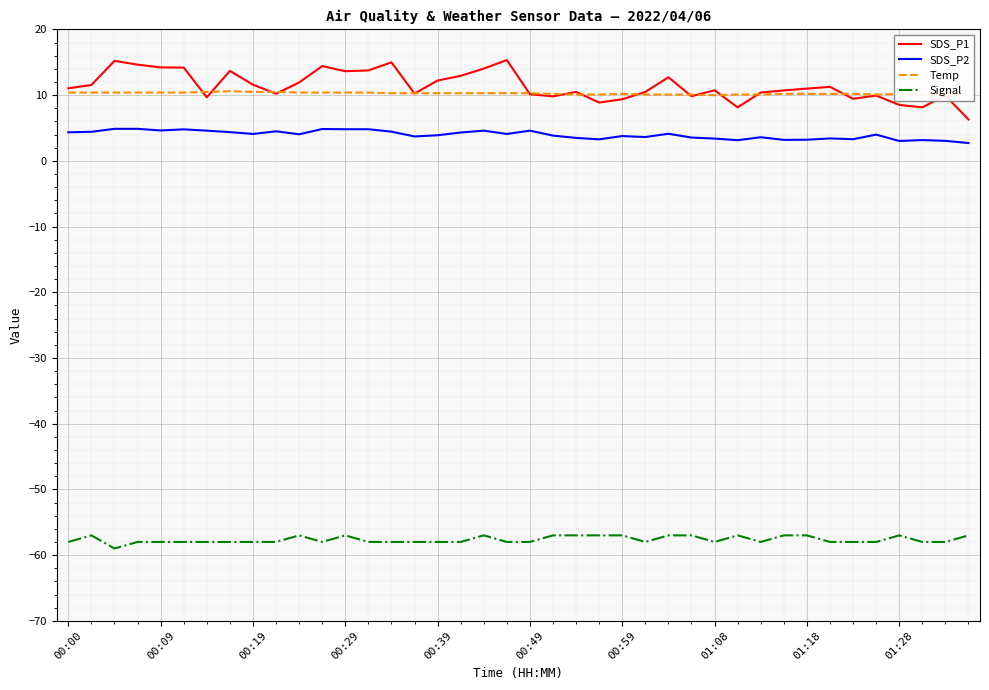

What is the smallest value displayed?

-59.0